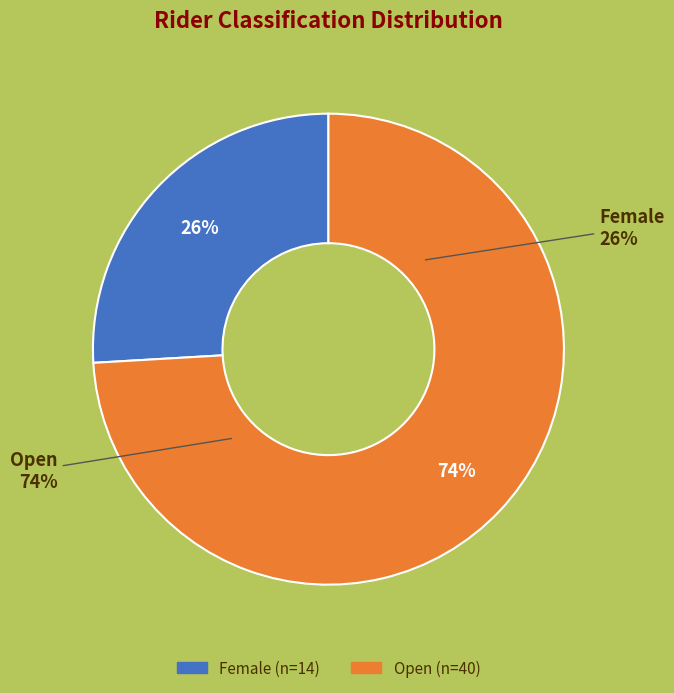

To the nearest percent, what is the difference between the largest and smallest slice percentages?

48%